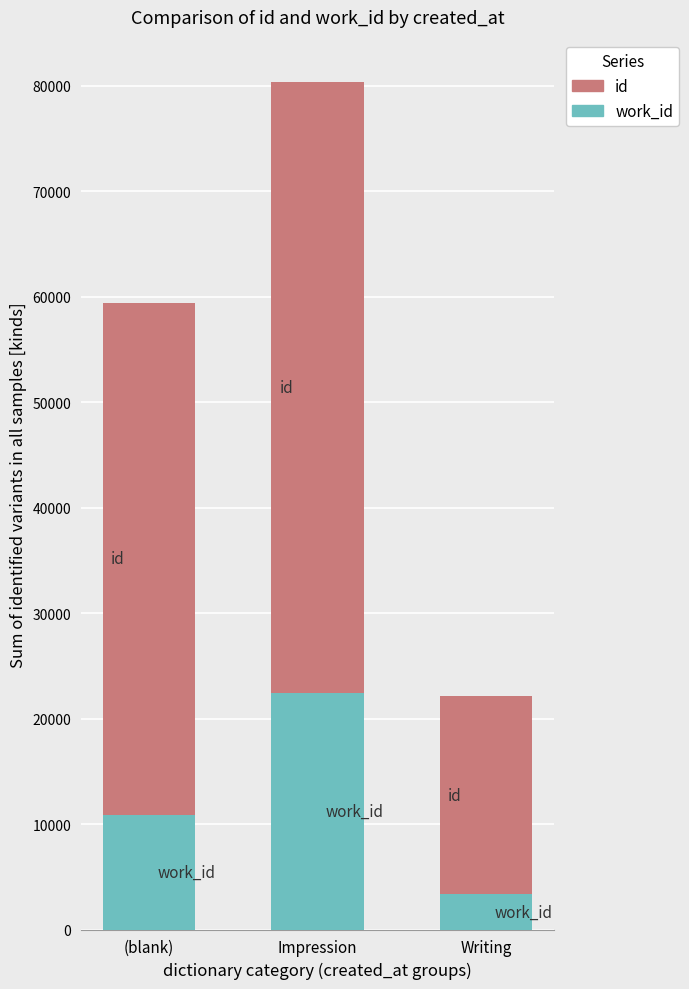

What is the total value across all series at (blank)?

59434